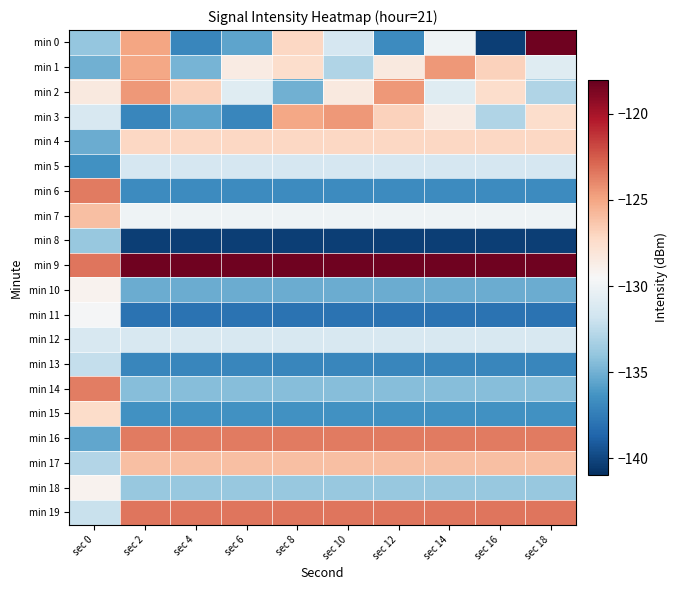

Which series changed the most between sec 4 and sec 18?

min 0